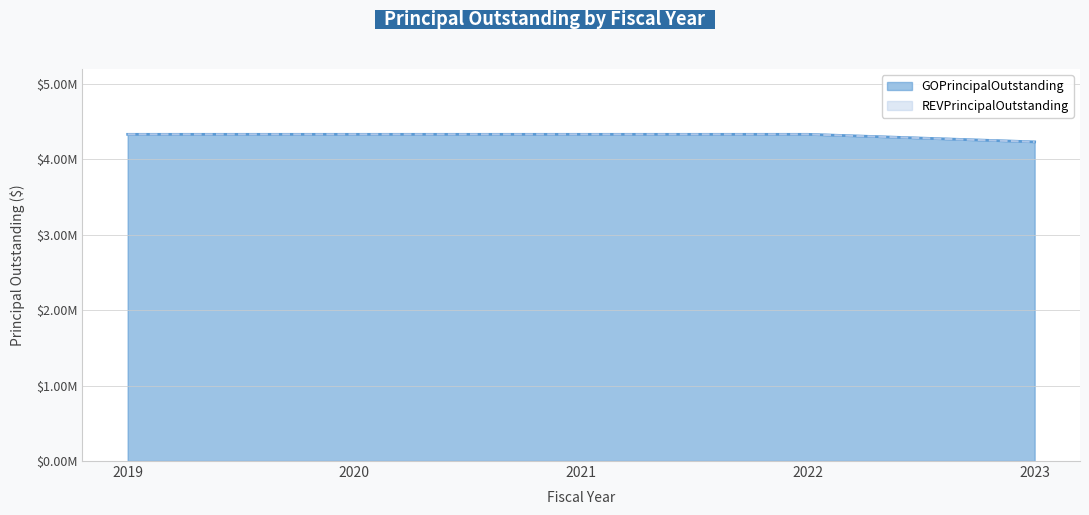

Reading left to right, transcribe all the data shown in this chart.

4330000	4330000	4330000	4330000	4230000